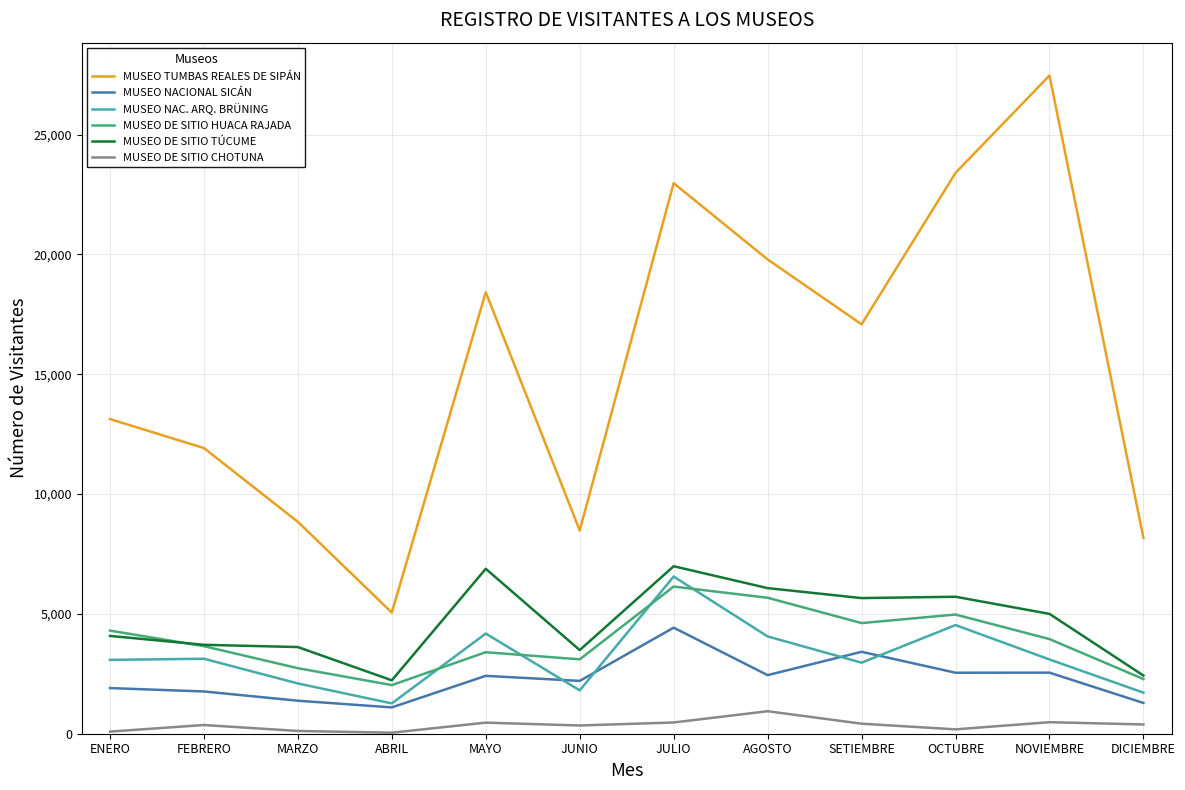

Which series changed the most between MAYO and AGOSTO?

MUSEO DE SITIO HUACA RAJADA